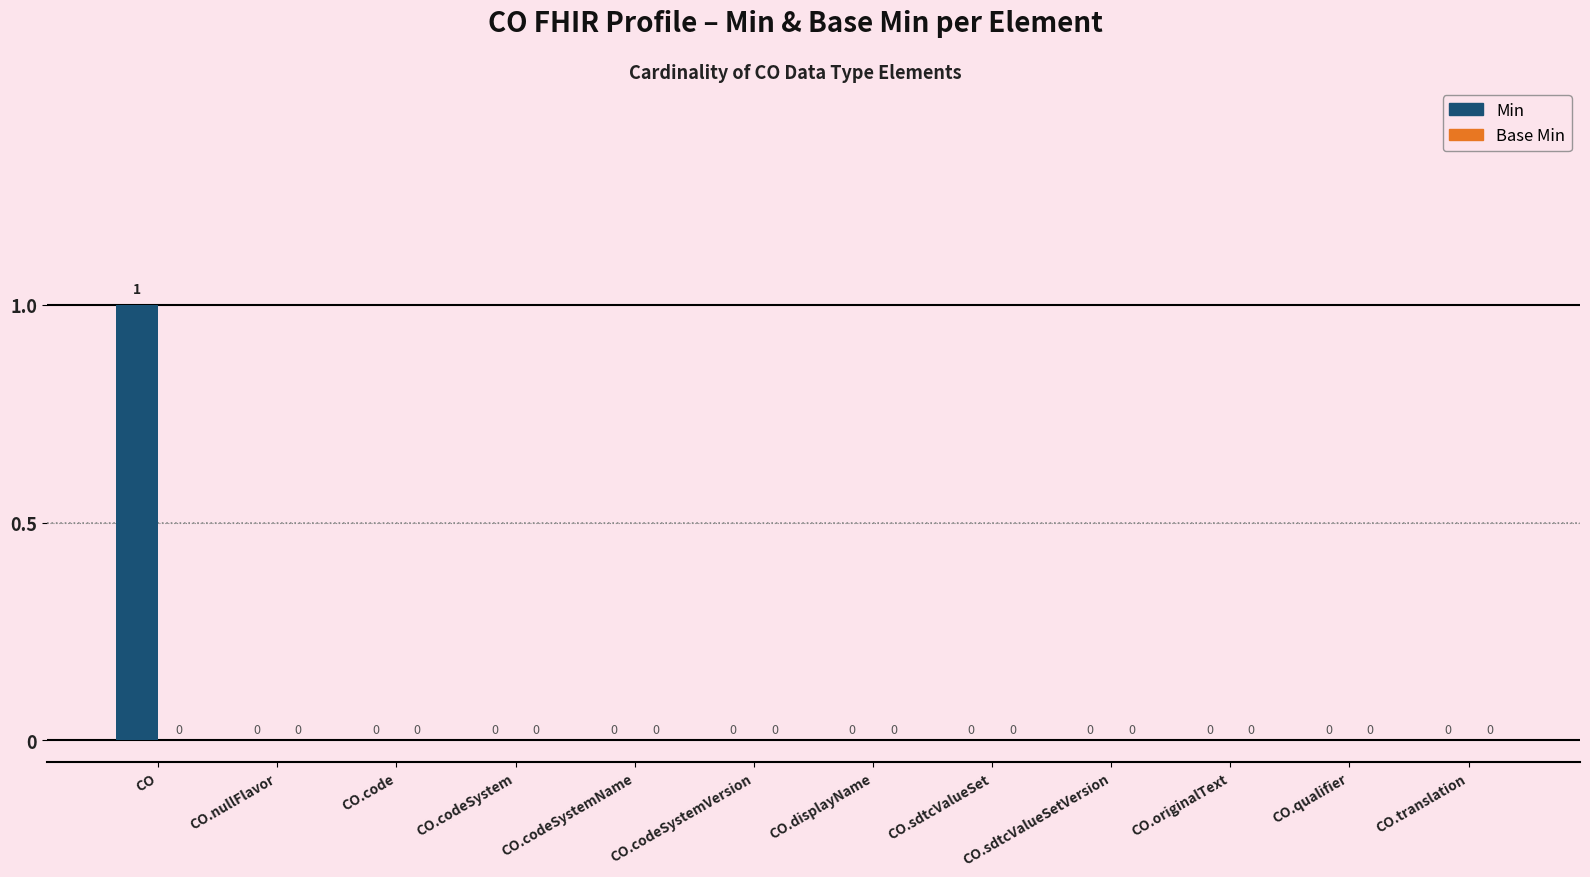

The chart shows a value of 1 at CO.sdtcValueSetVersion. True or false?

False